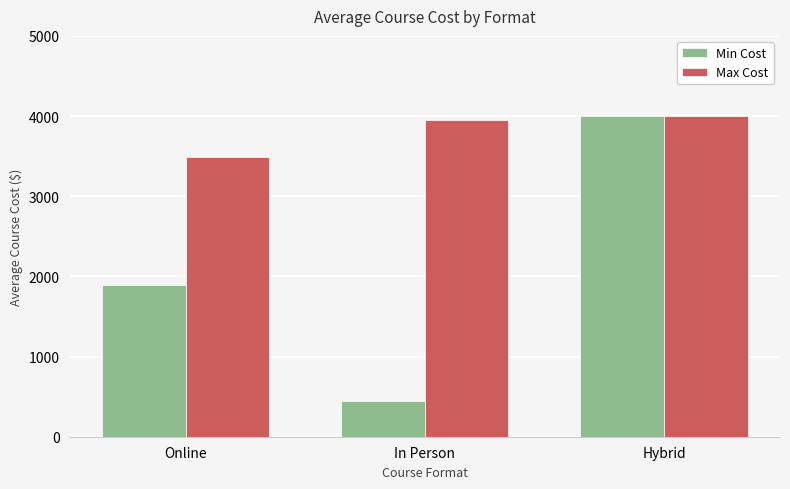

What is the value of the Max Cost bar at the 2nd from the left?

3950